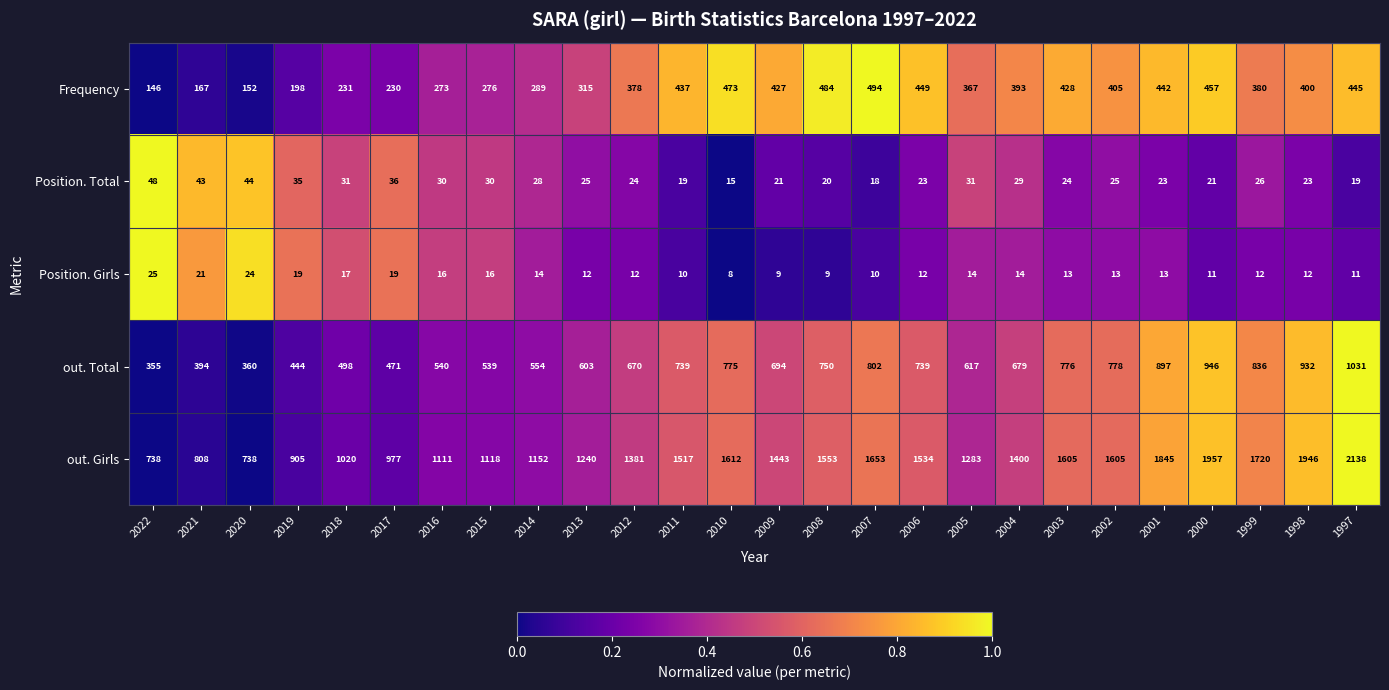

How many data points in Position. Total are less than 25?

12